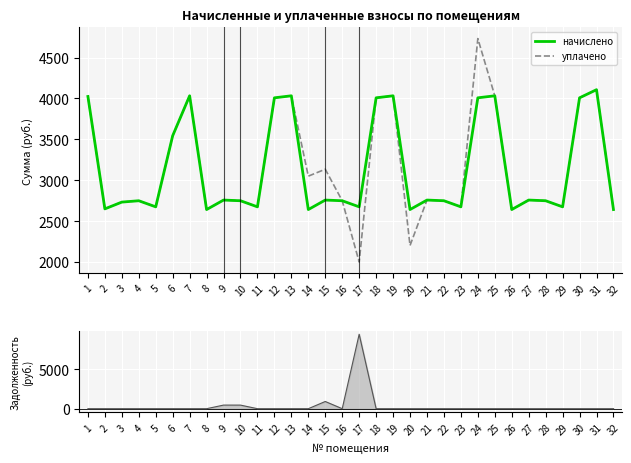

The value of уплачено at 13 is 6041.6. True or false?

False